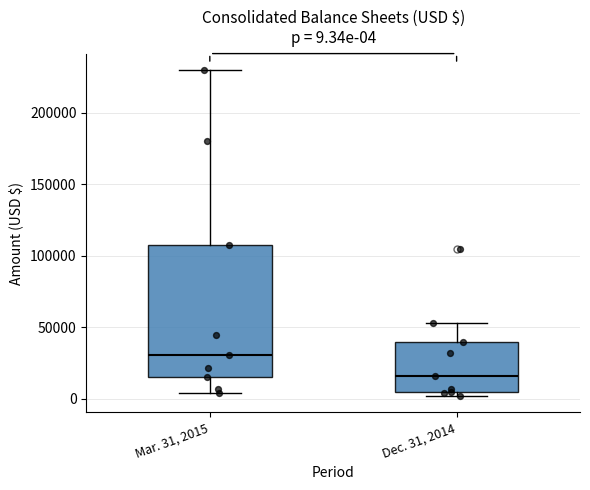

Which box has the lowest median line?

Dec. 31, 2014